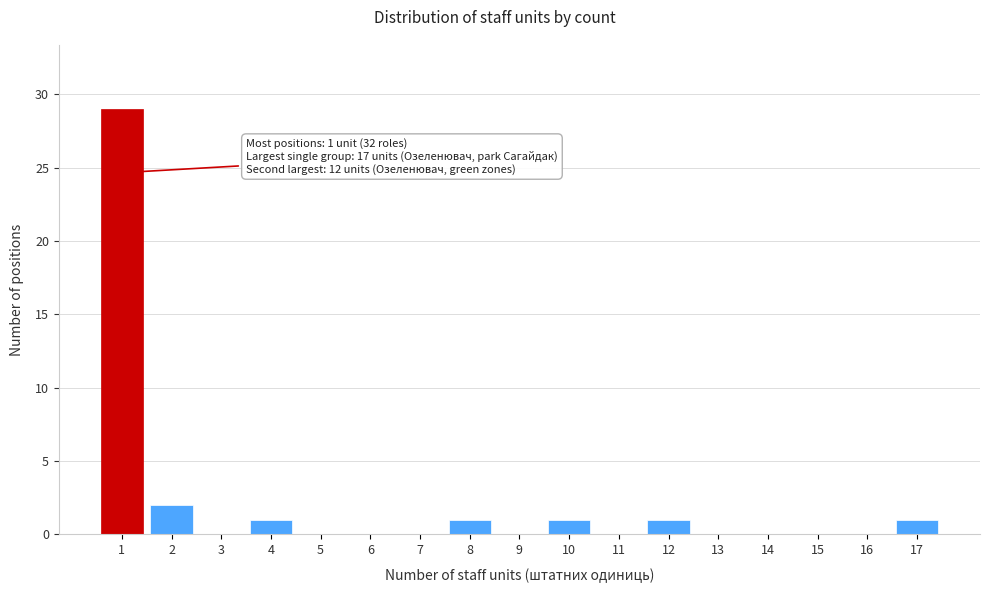

Over which range of the x-axis is the bar tallest?

0.5 to 1.5